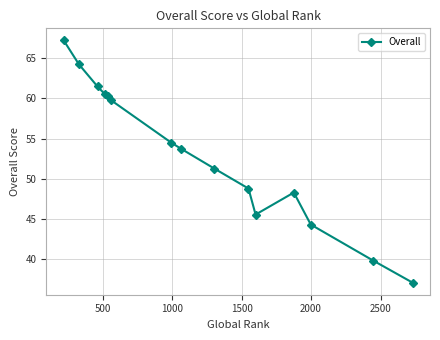

True or false: there are more than 2 points higher than both neighbors.

False